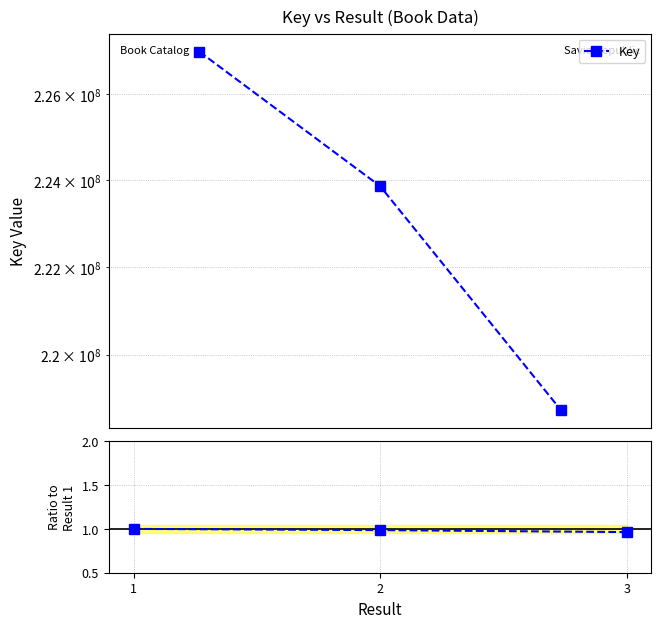

Does the chart display data point markers on the line(s)?

Yes